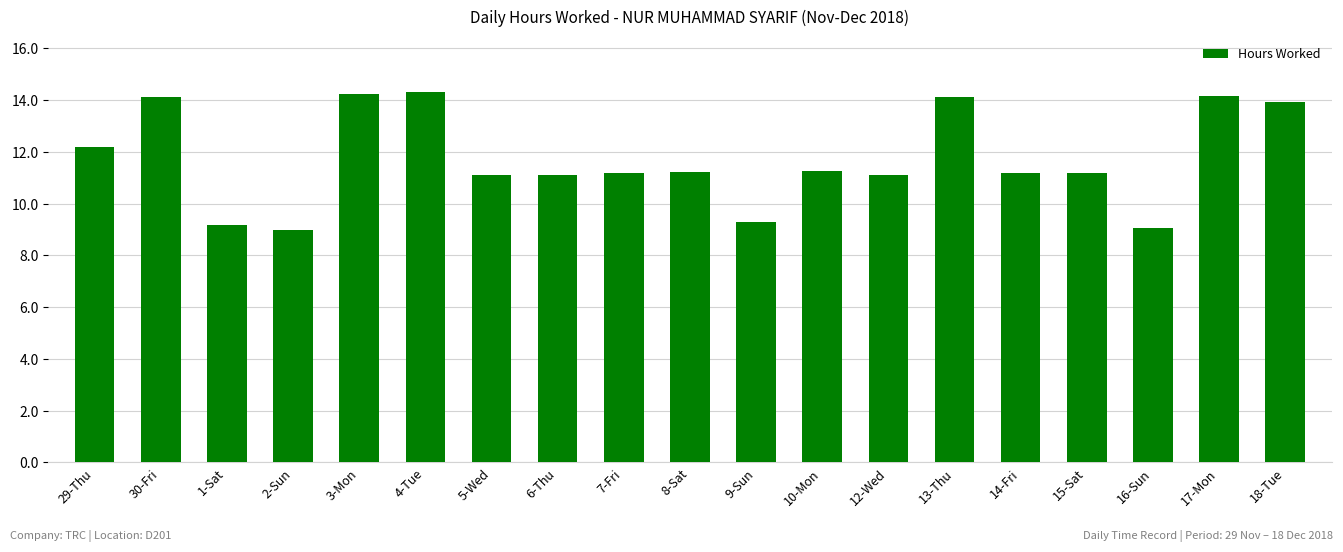

The chart shows a value of 11.1 at 5-Wed. True or false?

True